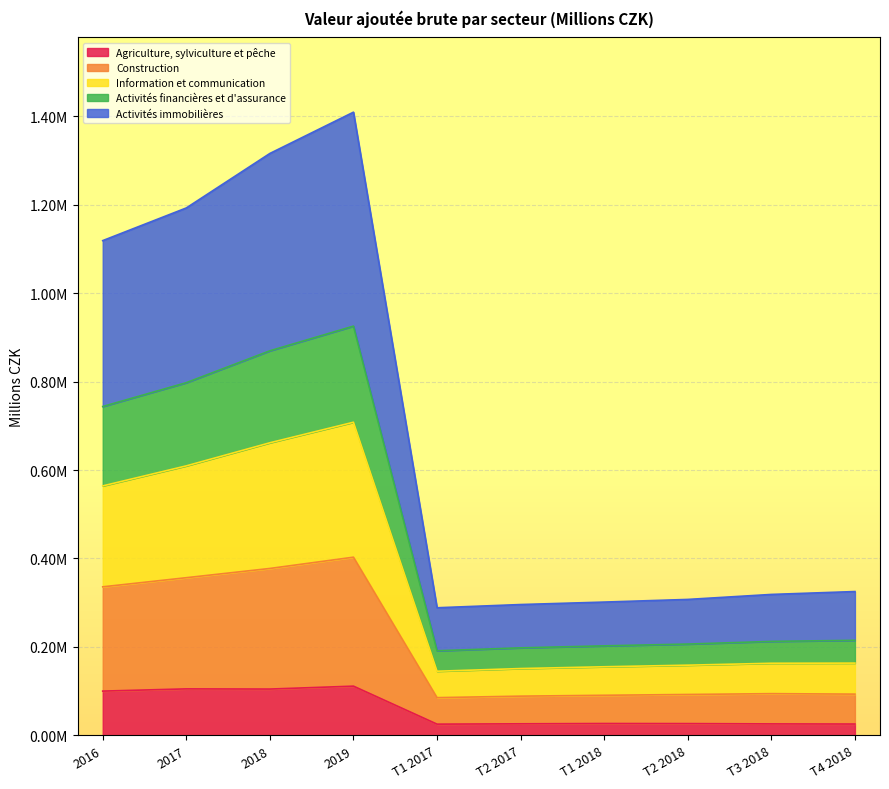

Where does the Construction series first go above 214943?

2016